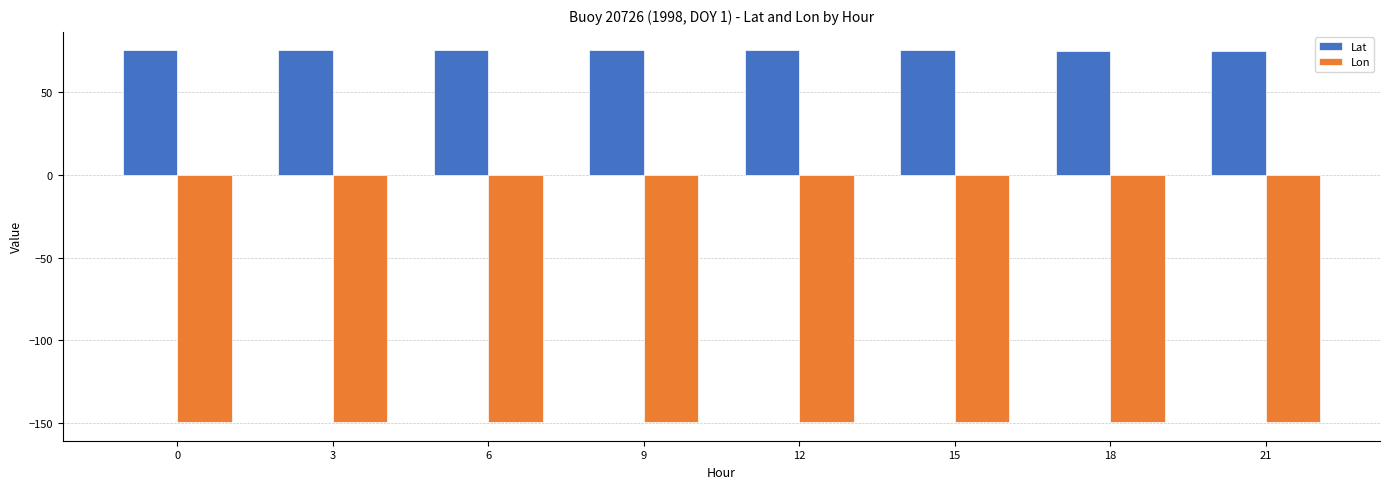

What is the difference between the highest and lowest values at 15?

224.5